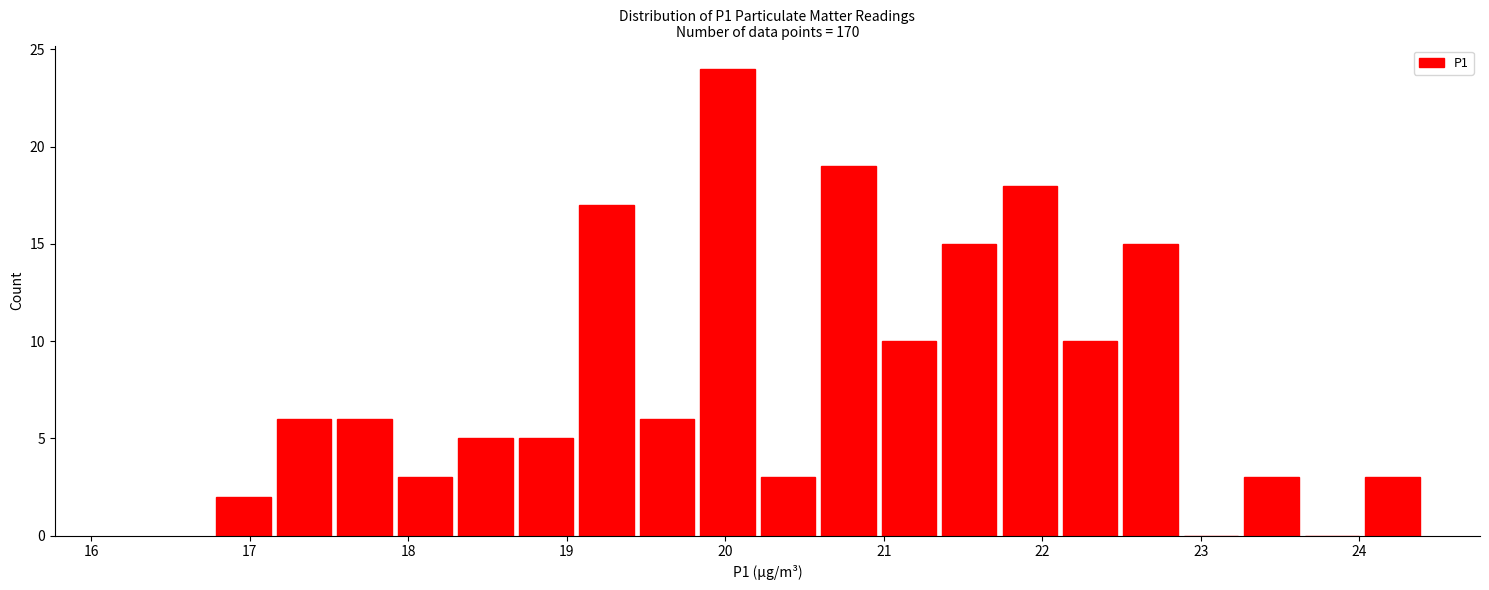

Read against the x-axis, roughly where is the centre of the tallest bar?

20.0